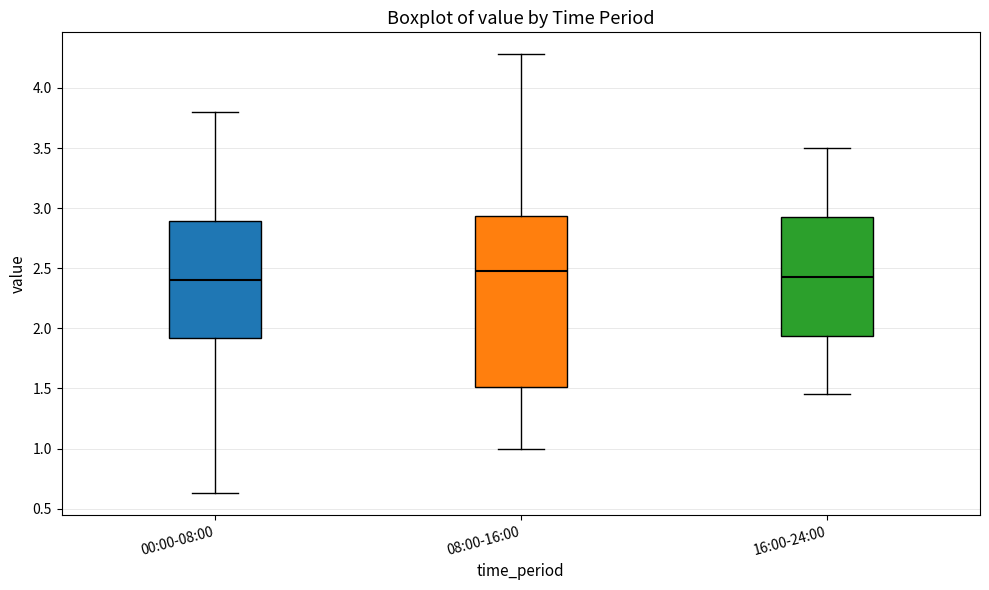

Reading left to right, transcribe this box plot: for each box, give where its median line is, the range the box spans, and where its two whiskers end, as read against the y-axis. The values are not printed on the chart, so give them approximately, as read against the axis.

00:00-08:00: median 2.40, box 1.90 to 2.90, whiskers 0.65 to 3.80
08:00-16:00: median 2.50, box 1.50 to 2.95, whiskers 1.00 to 4.30
16:00-24:00: median 2.45, box 1.95 to 2.95, whiskers 1.45 to 3.50